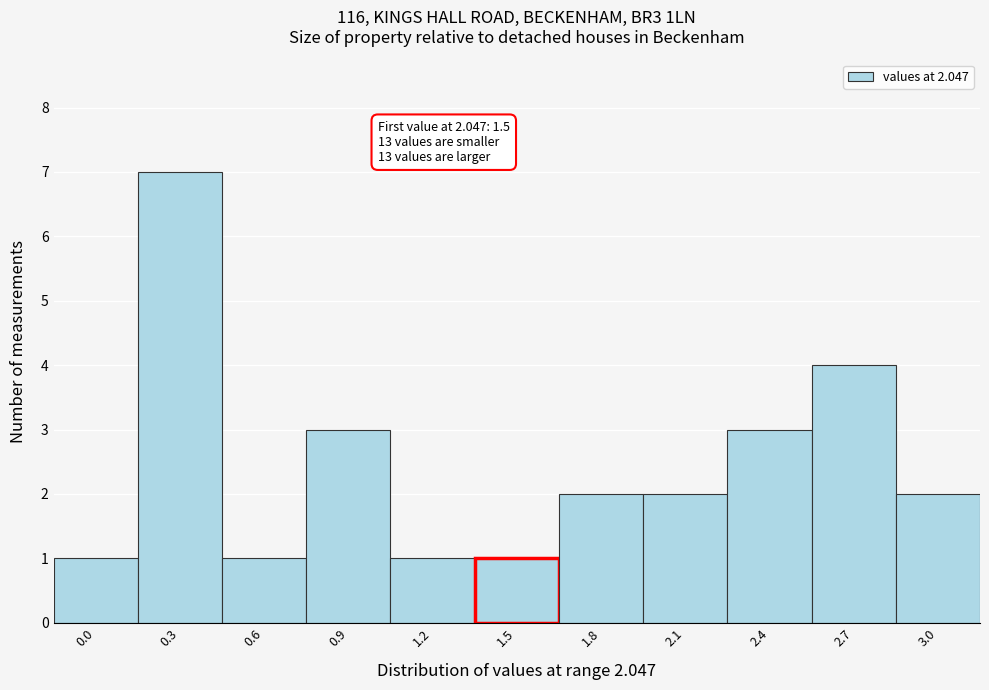

Reading left to right, list all the values displayed in this chart.

0.0=1	0.3=7	0.6=1	0.9=3	1.2=1	1.5=1	1.8=2	2.1=2	2.4=3	2.7=4	3.0=2